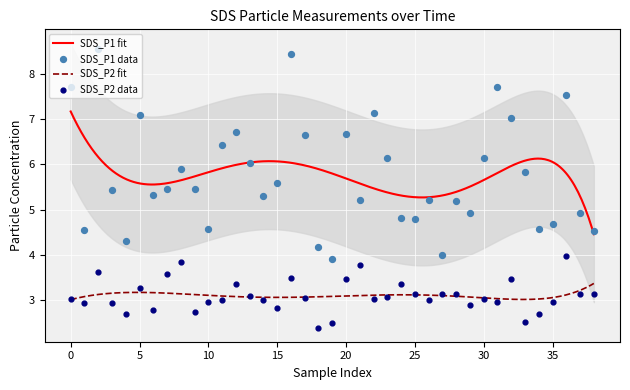

Which series contains the lowest Y value?

SDS_P2